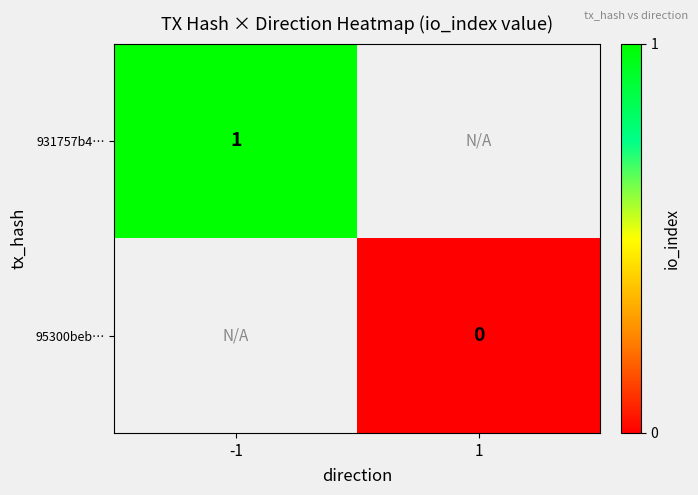

Is the value of 95300beb… at 1 greater than the value of 931757b4… at -1?

No